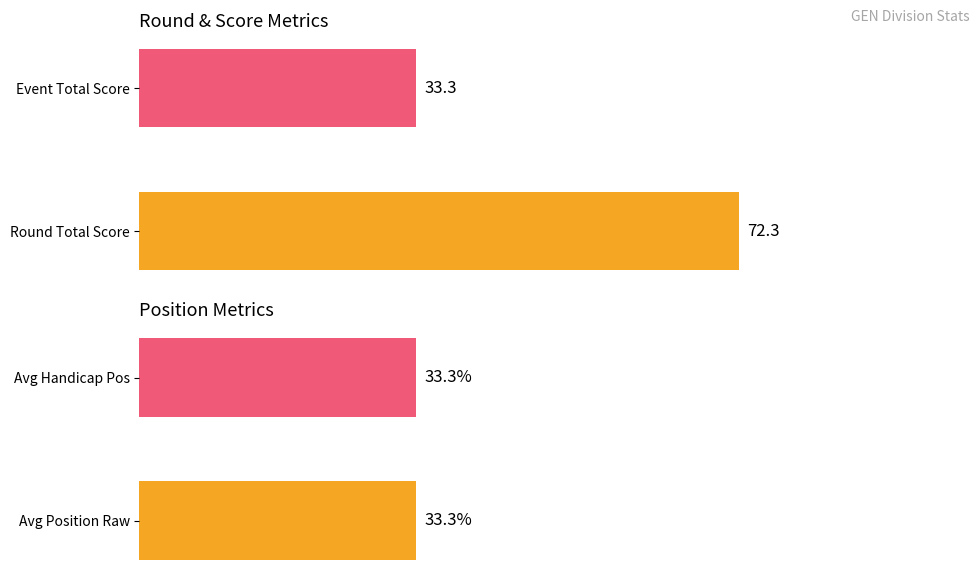

Which series has the widest spread of values?

round_total_score